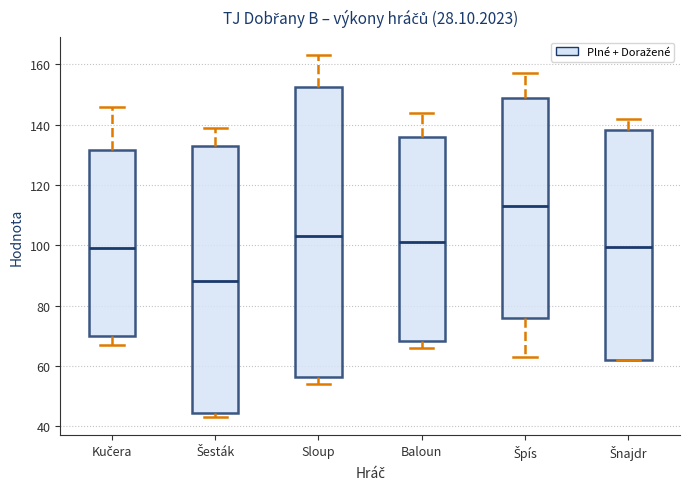

Reading left to right, read every box against the y-axis: the position of its median line, the range the box covers, and the ends of its whiskers. The values are not printed on the chart, so give them approximately, as read against the axis.

Kučera: median 100, box 70 to 132, whiskers 68 to 146
Šesták: median 88, box 44 to 134, whiskers 44 (just below the box's lower edge) to 140
Sloup: median 104, box 56 to 152, whiskers 54 to 164
Baloun: median 102, box 68 to 136, whiskers 66 to 144
Špís: median 114, box 76 to 148, whiskers 64 to 158
Šnajdr: median 100, box 62 to 138, whiskers 62 to 142